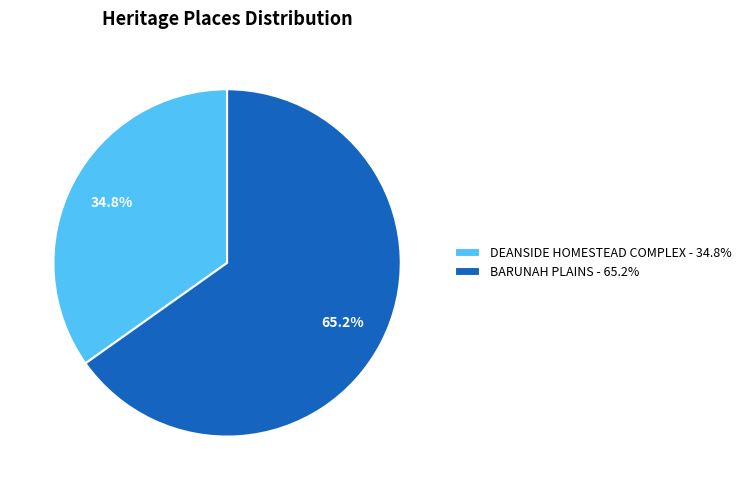

What percentage is NOT represented by BARUNAH PLAINS?

34.8%